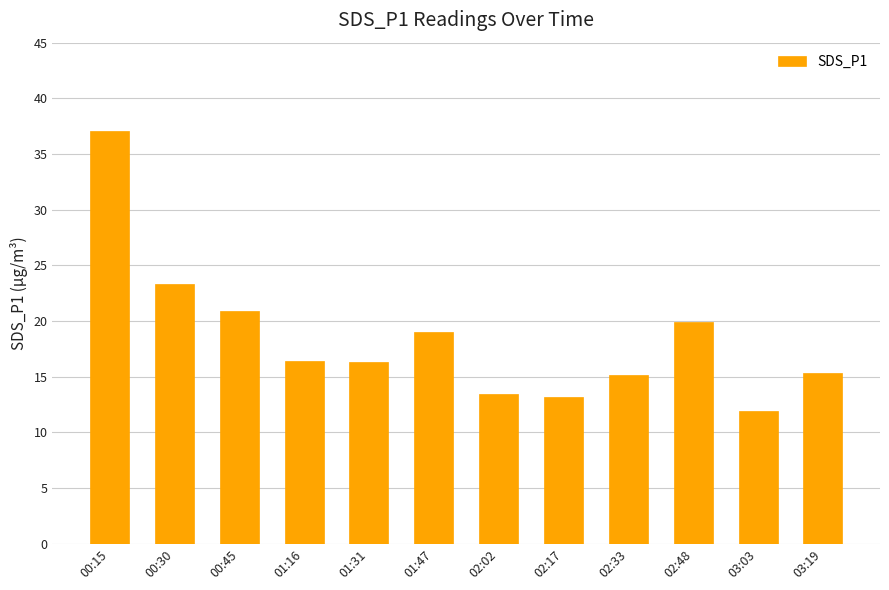

Is it true that the value at 00:15 is 58.1?

False